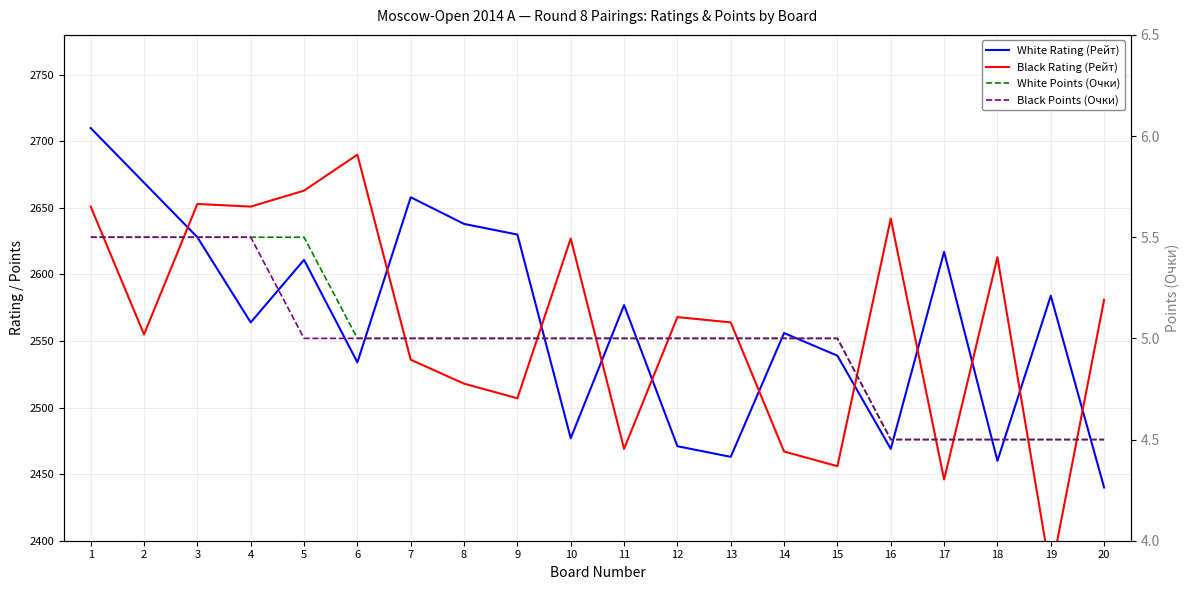

True or false: White Points (Очки) and White Rating (Рейт) cross at least once.

False